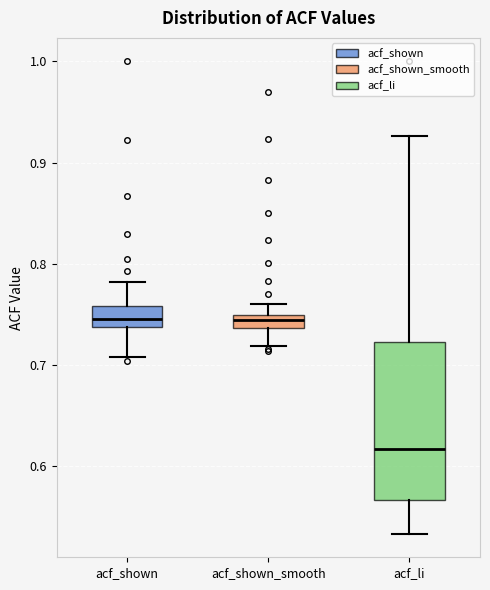

Where is the lower edge of the box for acf_li on the y-axis? The values are not printed on the chart, so give them approximately, as read against the axis.

0.57